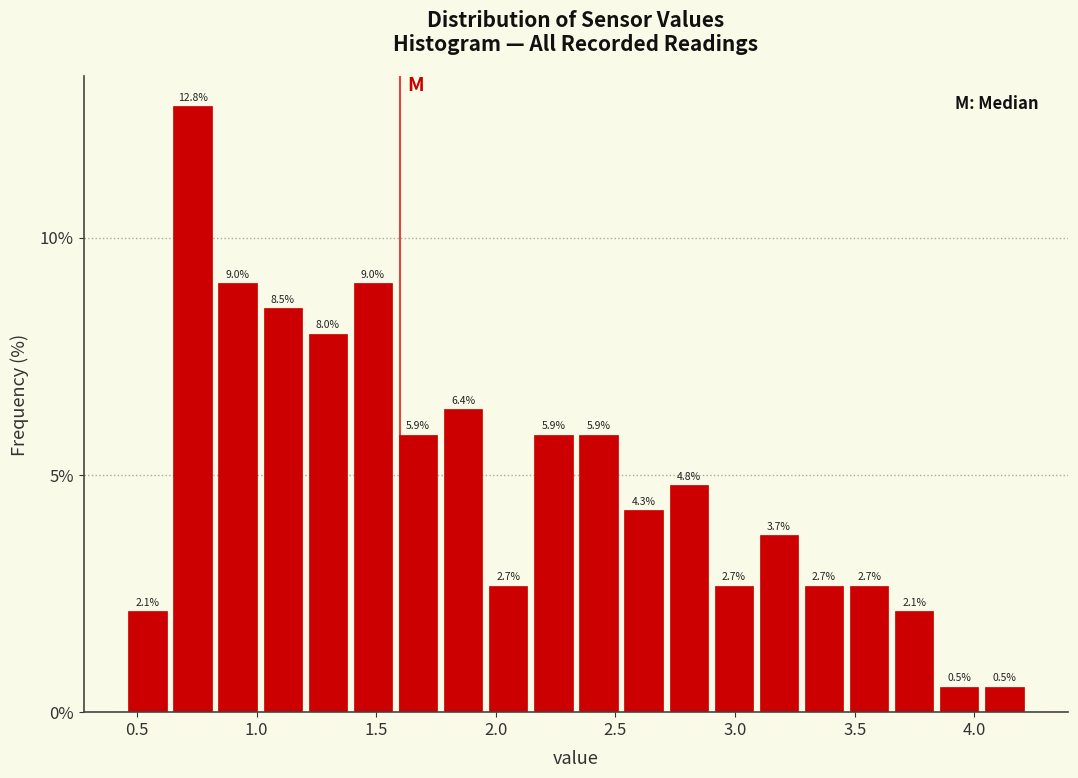

Around what value on the x-axis is the tallest bar? Give the approximate position of its centre, as read against the axis.

0.75